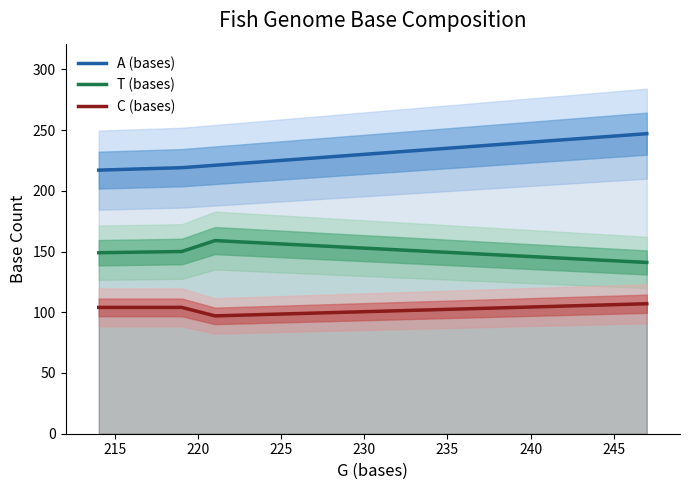

What is the minimum value for T (bases)?

141